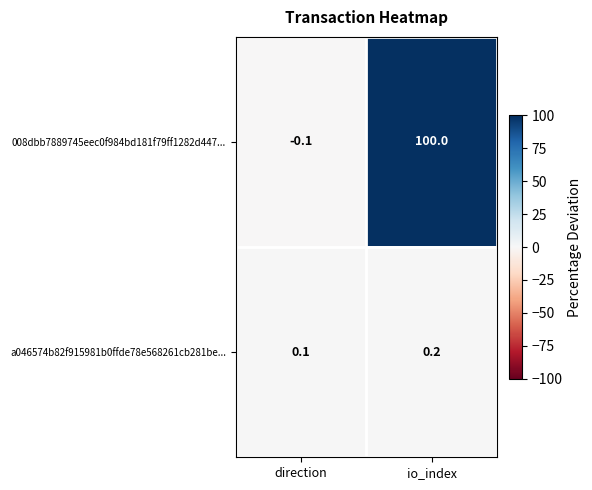

Where is 008dbb7889745eec0f984bd181f79ff1282d447... nearest to the value 49?

direction